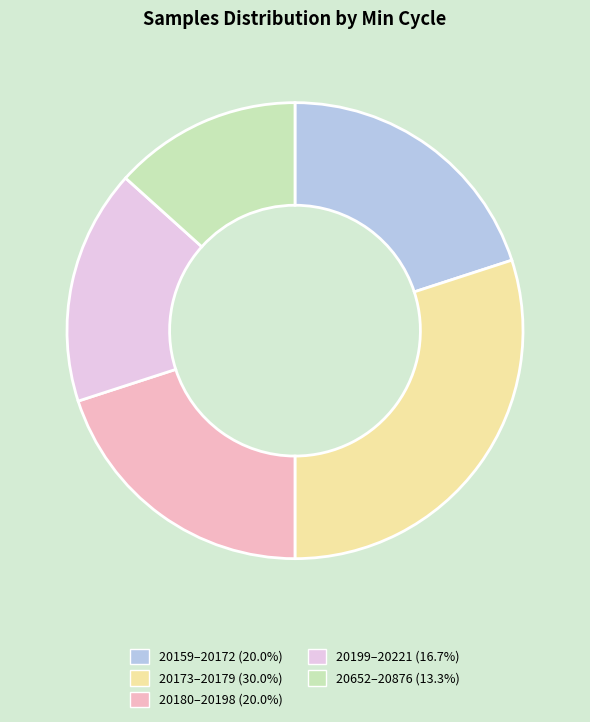

What is the ratio of the value at 20199–20221 (16.7%) to the value at 20652–20876 (13.3%)?

1.3